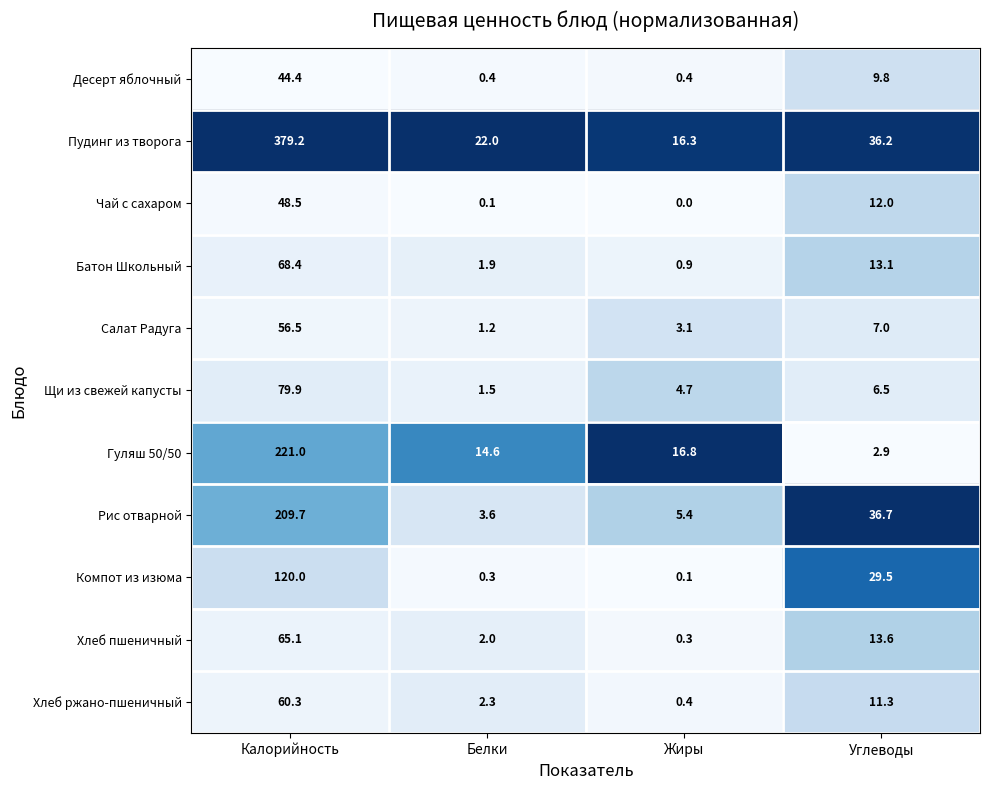

At Углеводы, list the series in order from largest to smallest.

Рис отварной, Пудинг из творога, Компот из изюма, Хлеб пшеничный, Батон Школьный, Чай с сахаром, Хлеб ржано-пшеничный, Десерт яблочный, Салат Радуга, Щи из свежей капусты, Гуляш 50/50